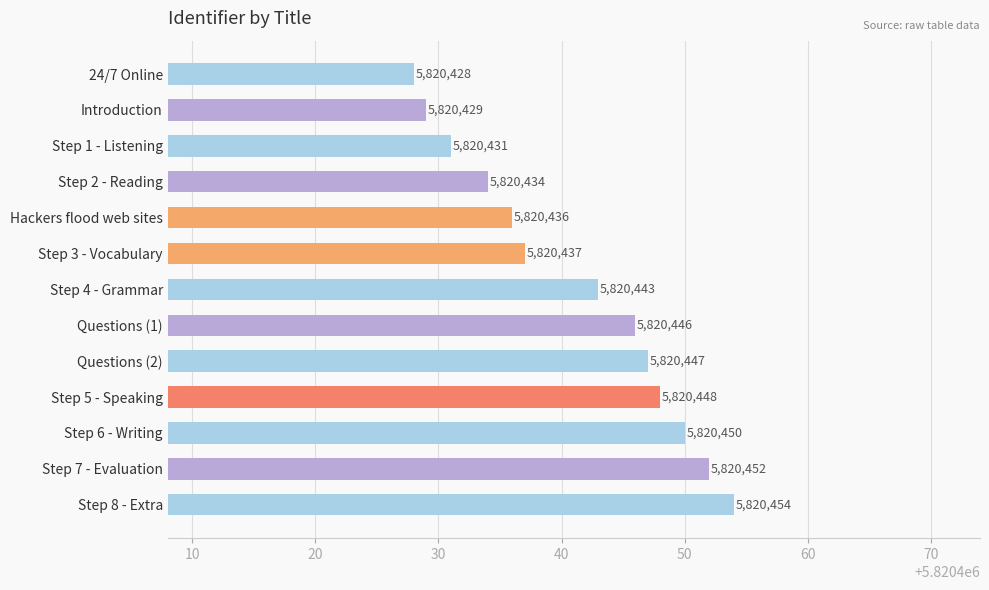

What is the sum of the values at Step 8 - Extra and Step 2 - Reading?

11640888